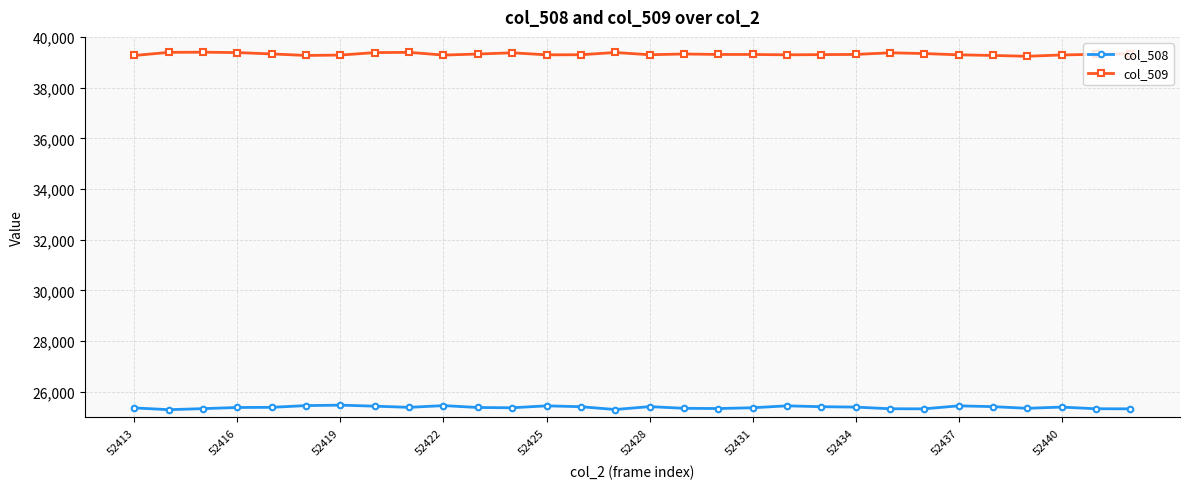

True or false: col_509 and col_508 cross at least once.

False